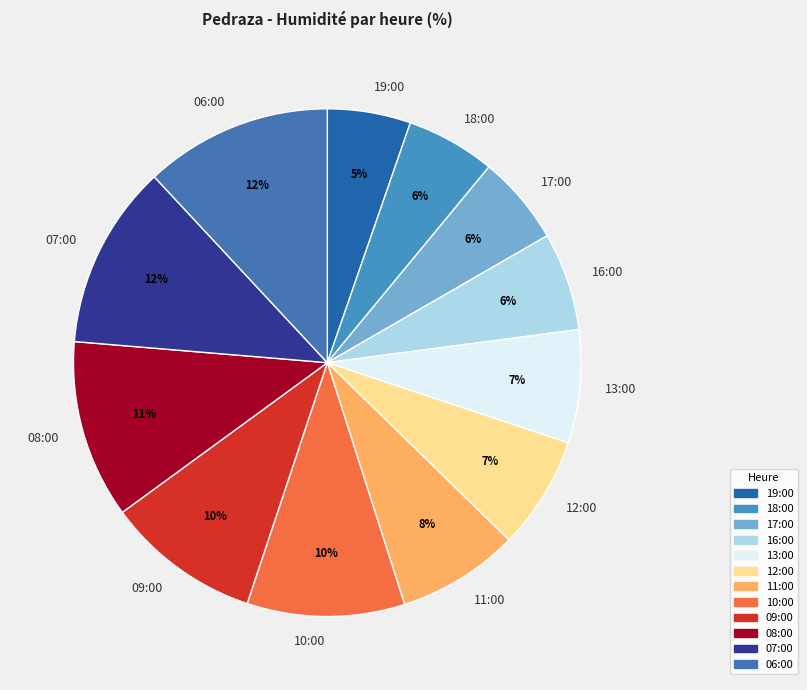

Combined, do 06:00 and 13:00 account for over 50%?

No